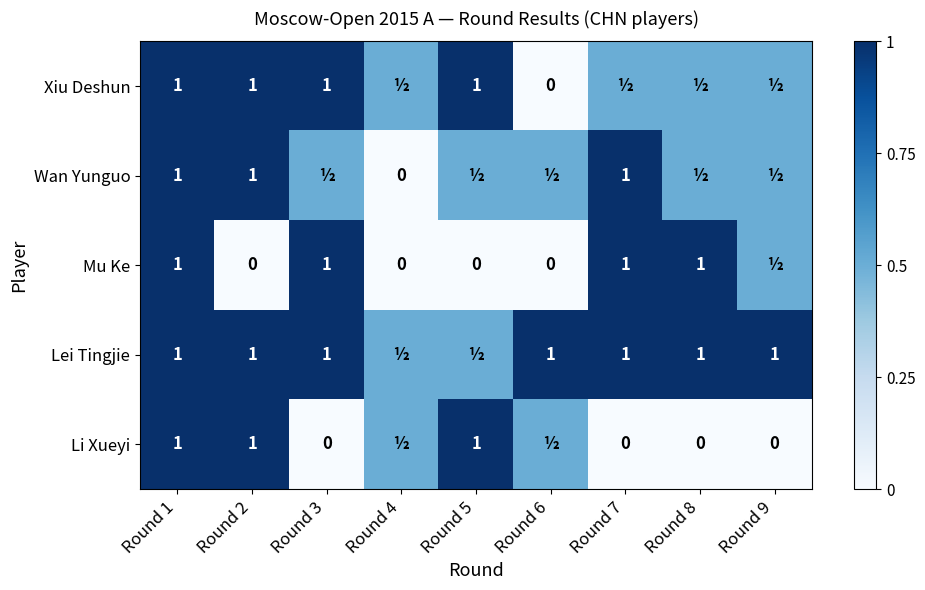

Is it true that Lei Tingjie equals 1.0 at Round 7?

True